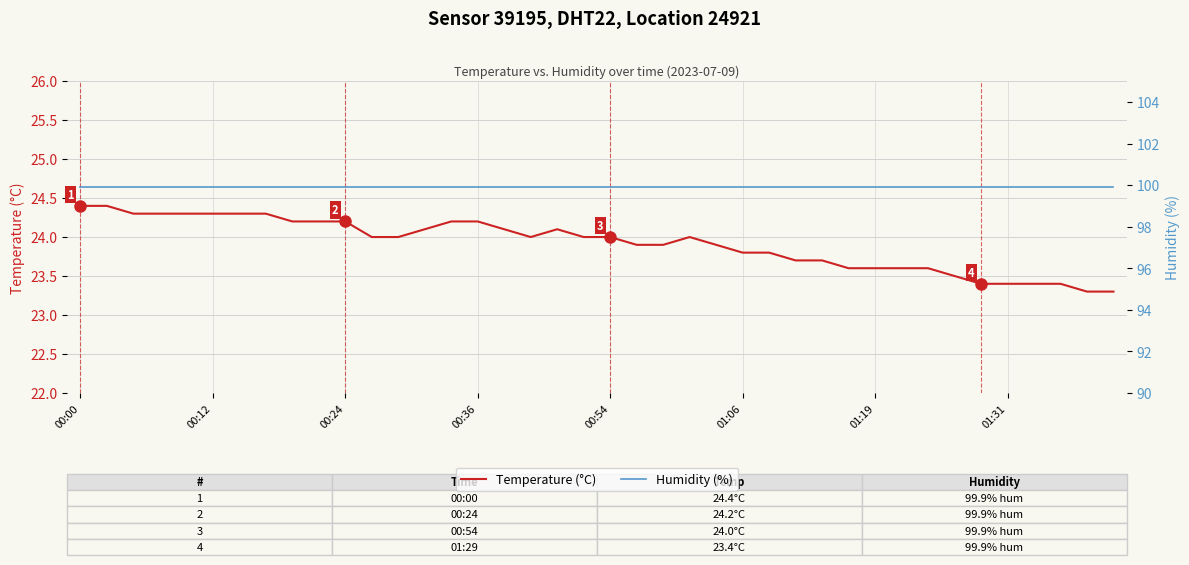

True or false: Humidity (%) has more than 1 points higher than both neighbors.

False